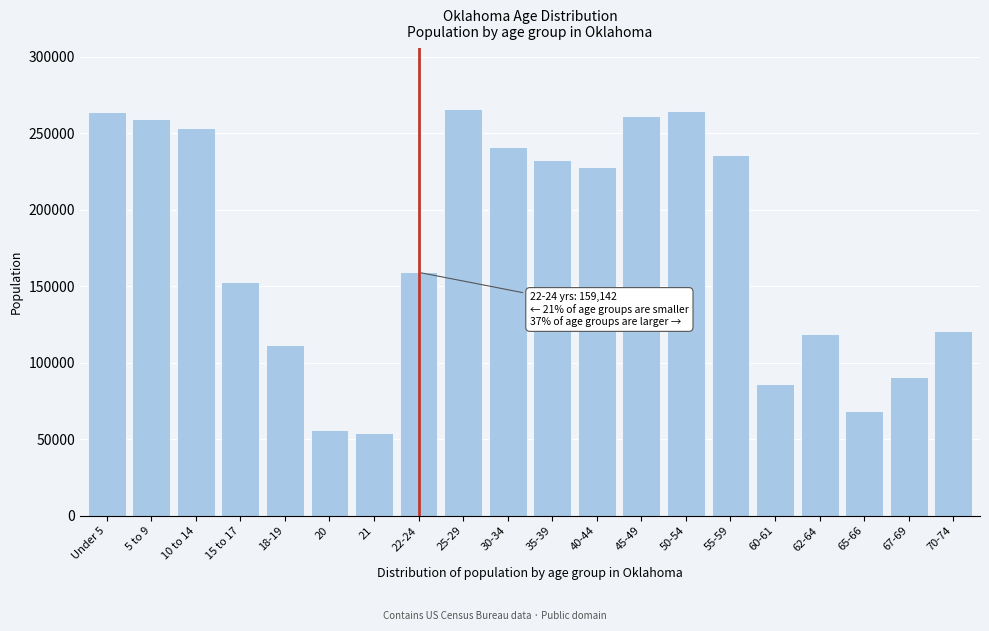

What is the smallest value displayed?

54032